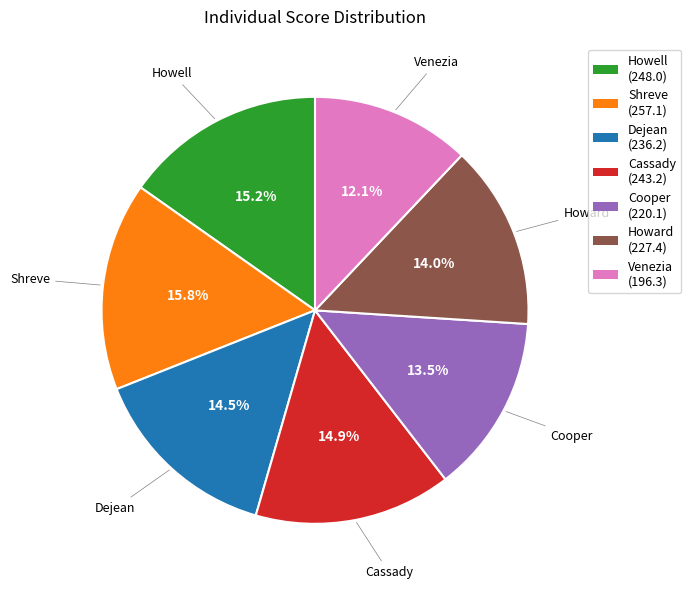

Does Venezia account for over 50% of the chart?

No